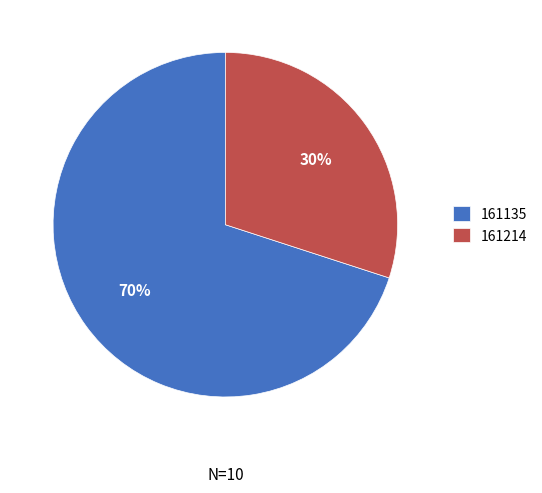

What is the ratio of the value at 161135 to the value at 161214?

2.3